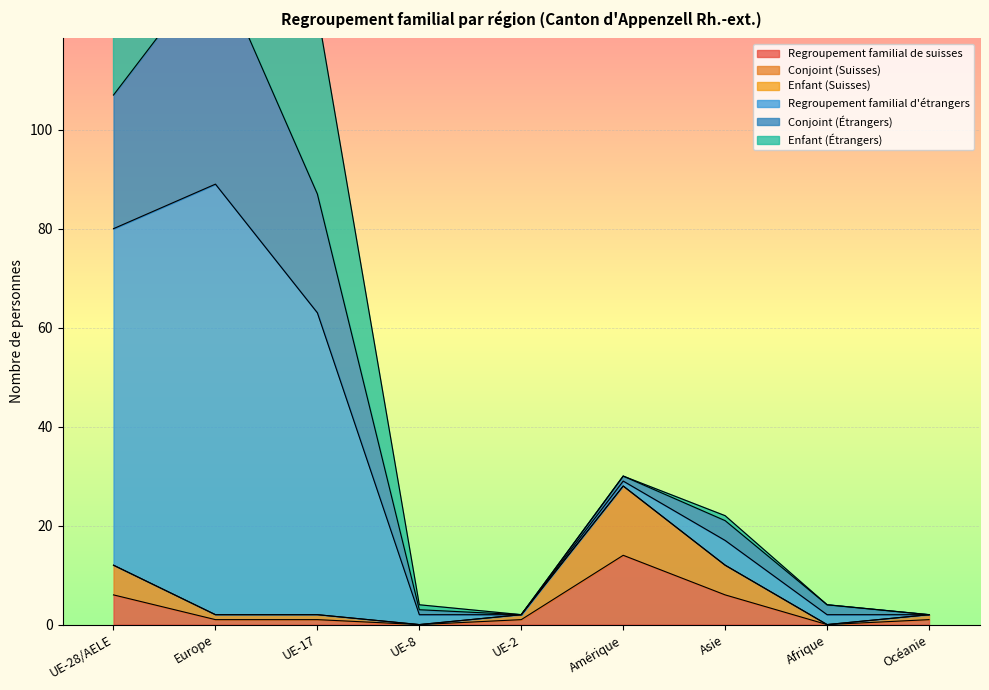

True or false: Regroupement familial de suisses and Regroupement familial d'étrangers cross at least once.

False